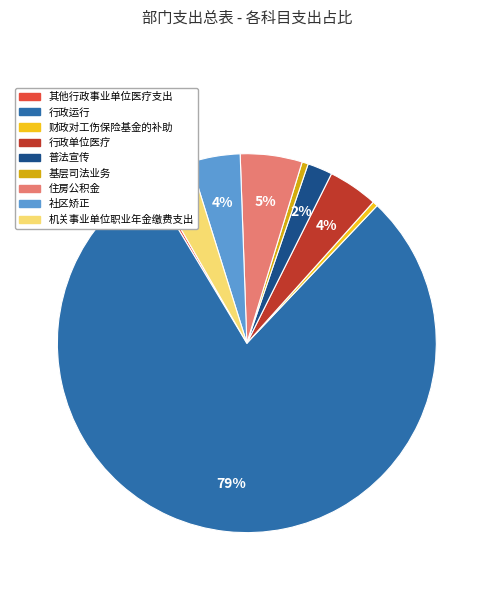

Is the sum of 行政运行 and 社区矫正 greater than half?

Yes